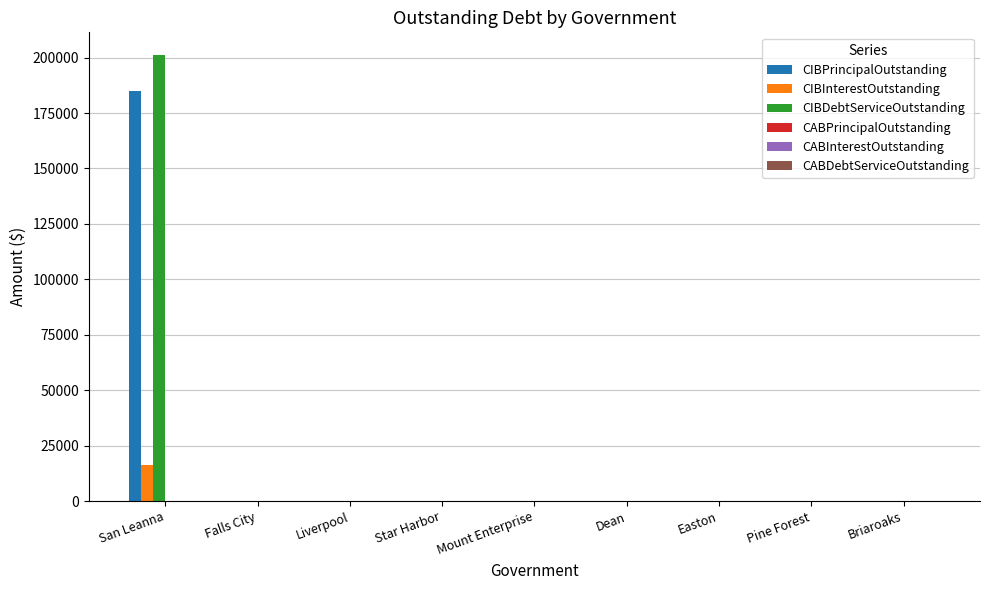

At which category is the sum across all series the highest?

San Leanna